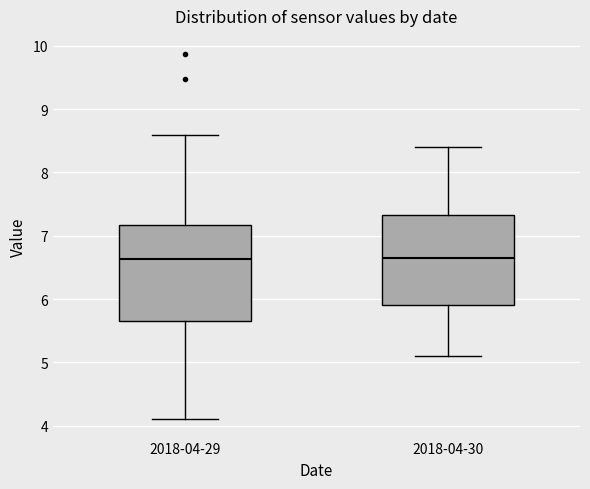

Reading left to right, read every box against the y-axis: the position of its median line, the range the box covers, and the ends of its whiskers. The values are not printed on the chart, so give them approximately, as read against the axis.

2018-04-29: median 6.6, box 5.7 to 7.2, whiskers 4.1 to 8.6
2018-04-30: median 6.7, box 5.9 to 7.3, whiskers 5.1 to 8.4